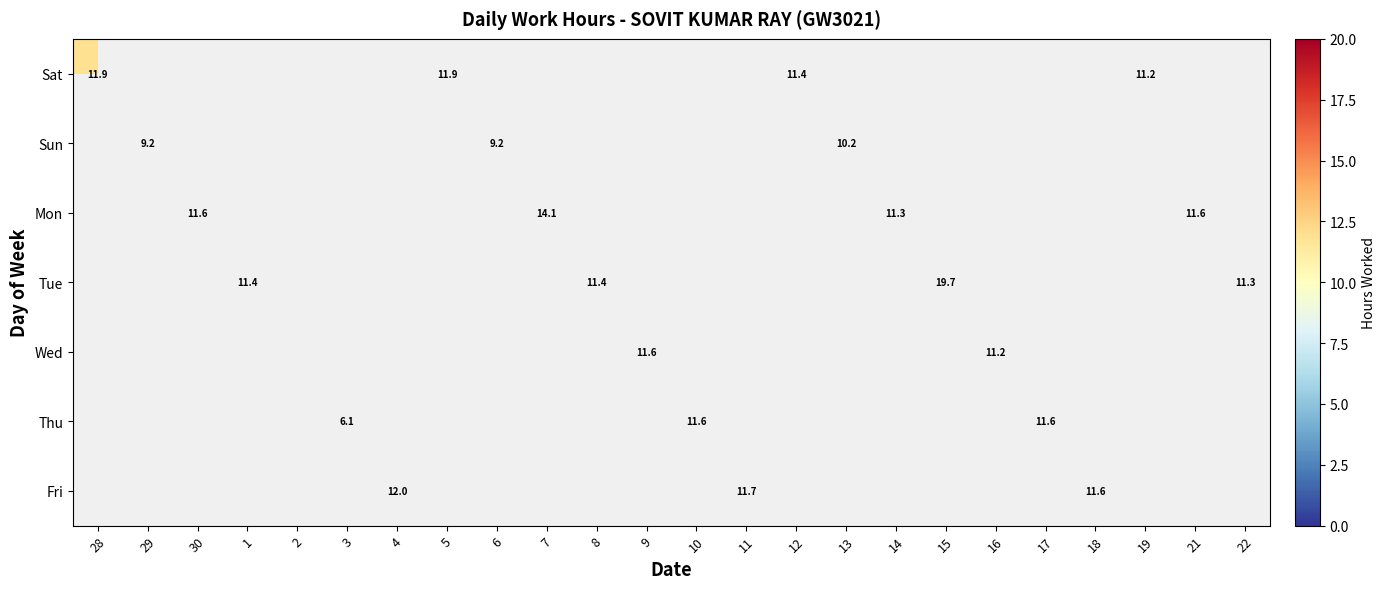

How many values in Sun are above zero?

3